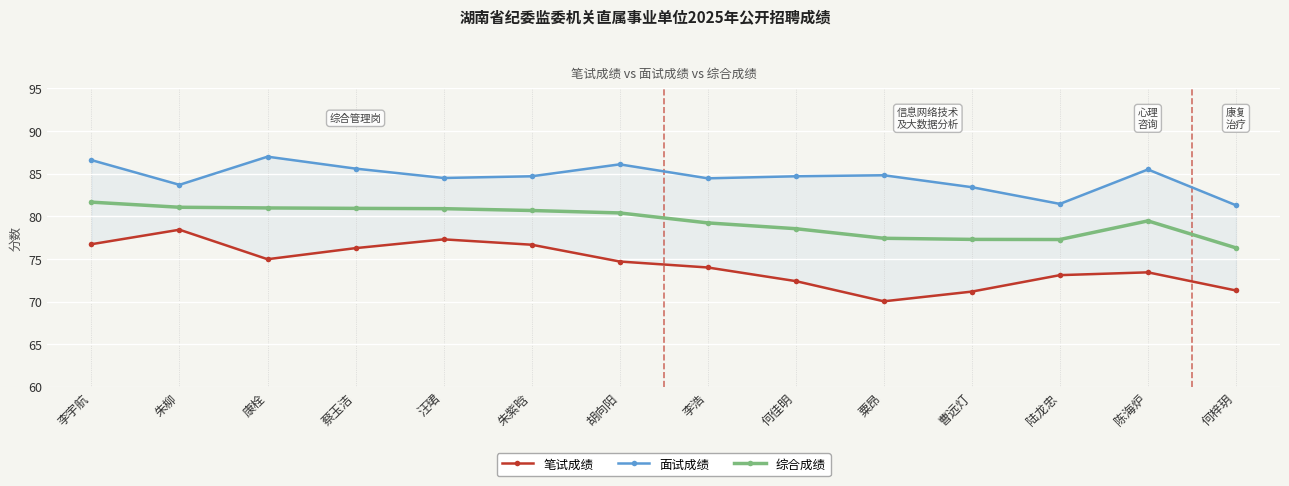

Count the number of categories in the chart.

14